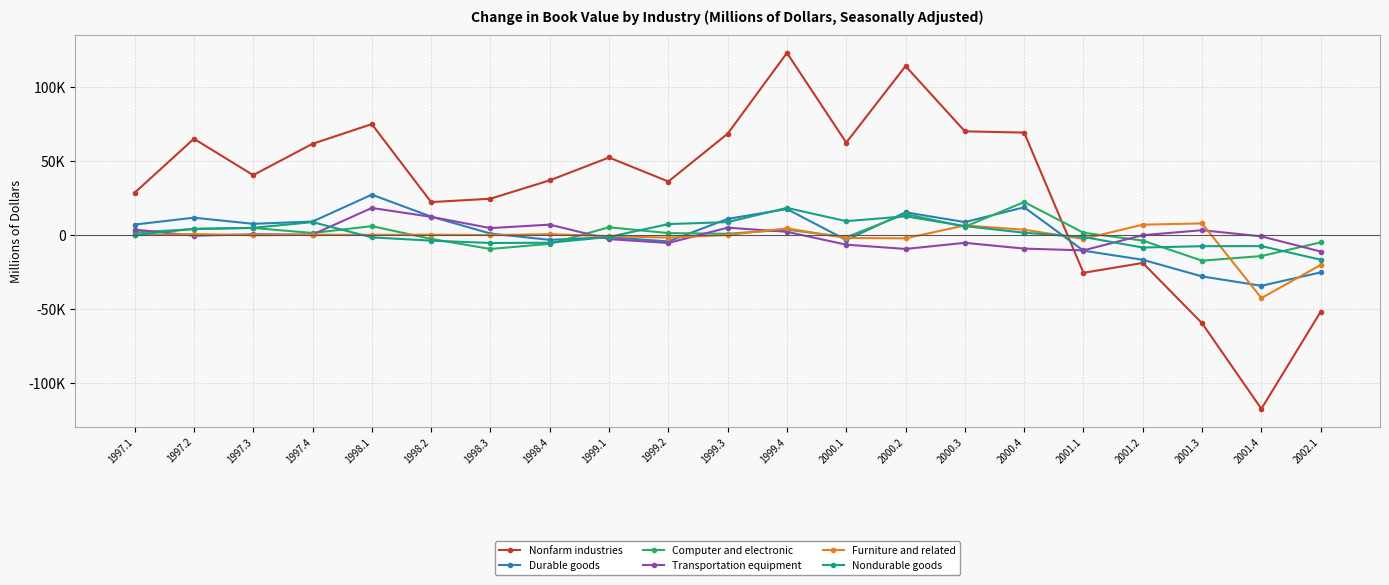

How many negative values does the Transportation equipment series have?

11